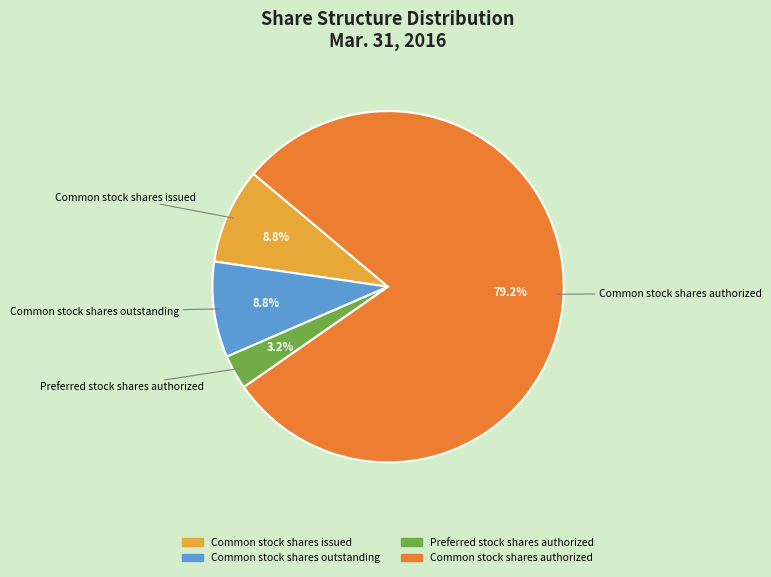

The Common stock shares issued slice represents 1% of the pie. True or false?

False